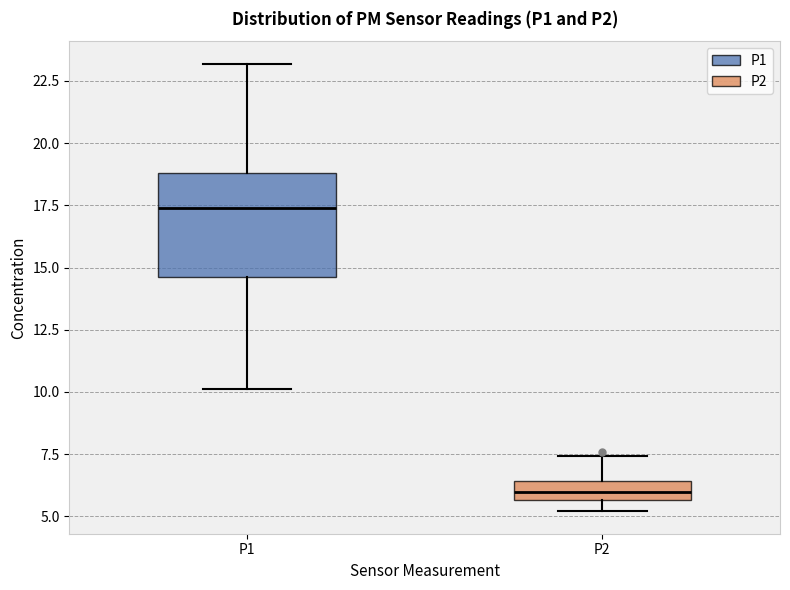

Reading left to right, read every box against the y-axis: the position of its median line, the range the box covers, and the ends of its whiskers. The values are not printed on the chart, so give them approximately, as read against the axis.

P1: median 17.5, box 14.5 to 19.0, whiskers 10.0 to 23.0
P2: median 6.0, box 5.5 to 6.5, whiskers 5.0 to 7.5